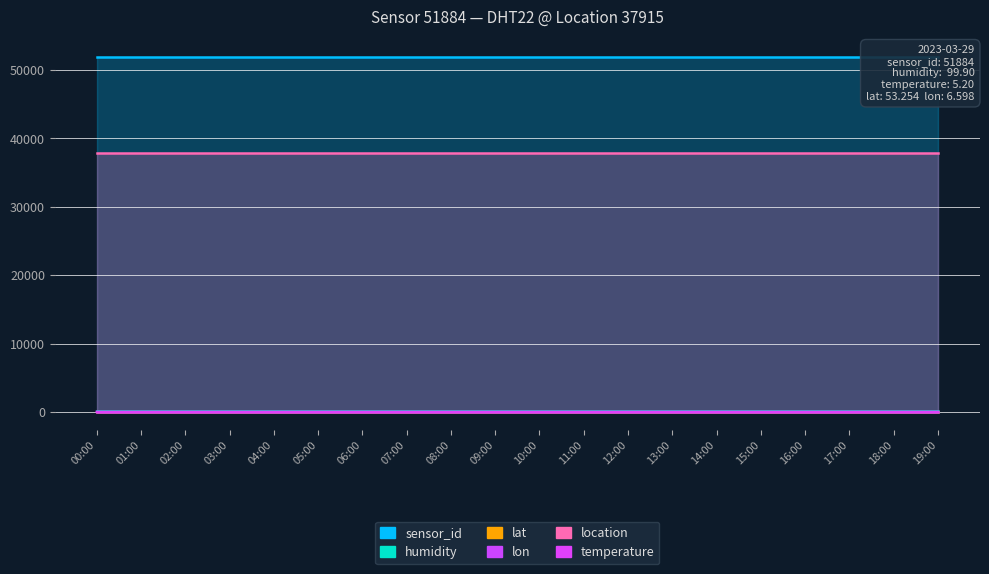

True or false: humidity has more than 1 interior local peaks.

False